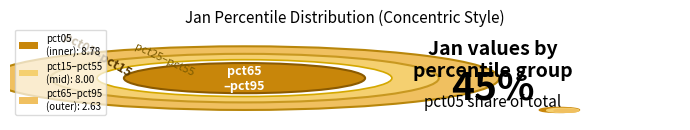

To the nearest percent, what is the difference between the pct85 and pct45 slice percentages?

3%